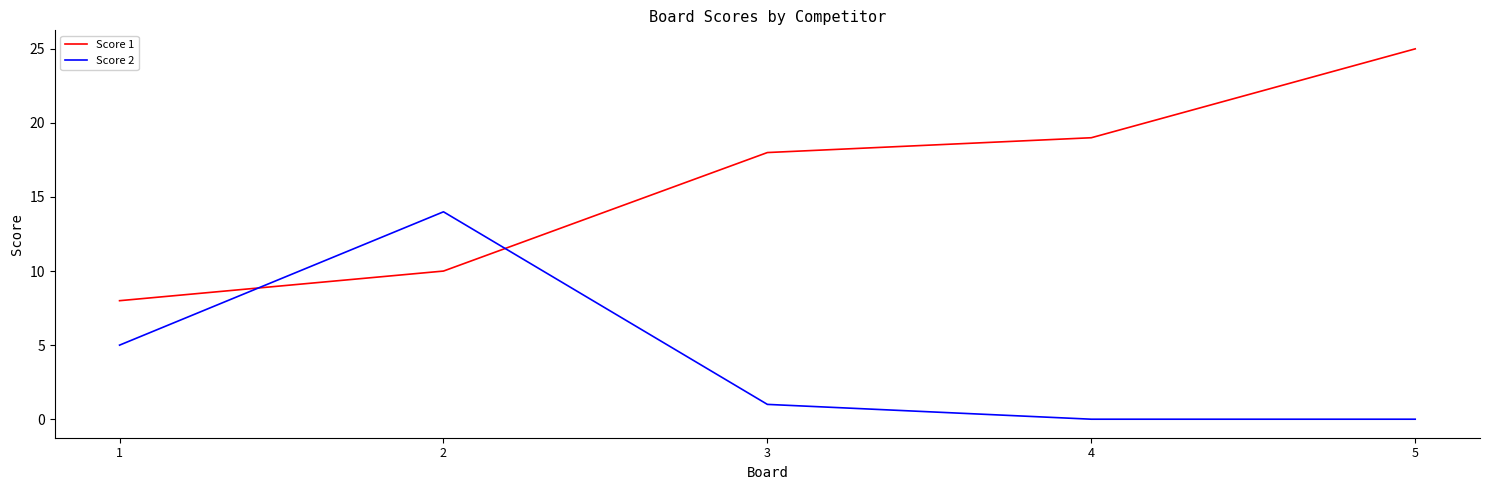

Where do Score 1 and Score 2 first cross each other?

1 and 2